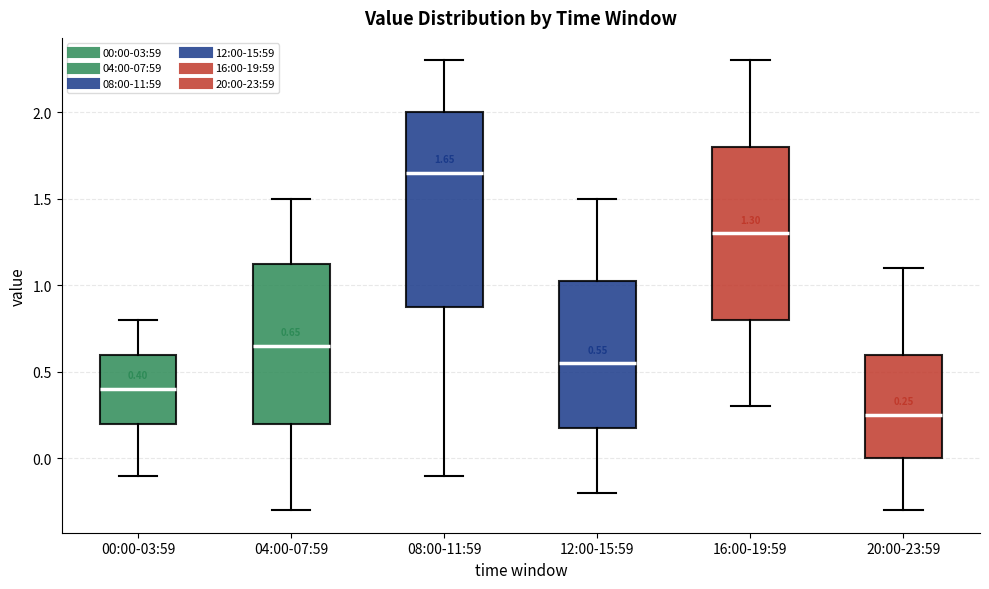

Which box has the highest median line?

08:00-11:59